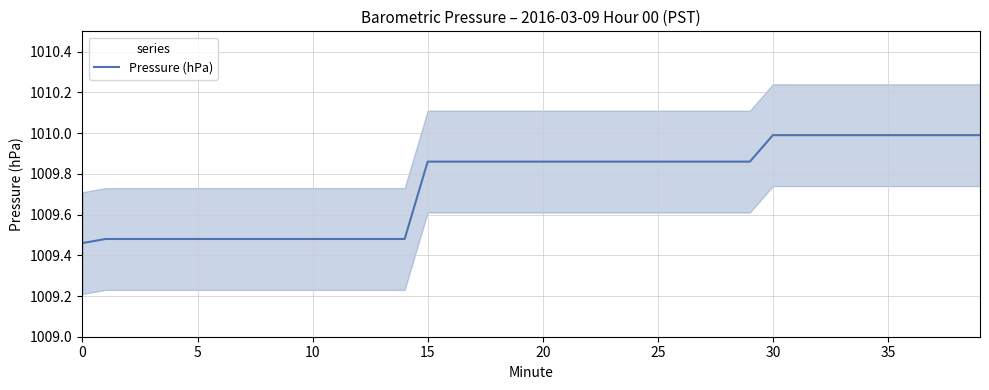

How many lines are shown in the chart?

1